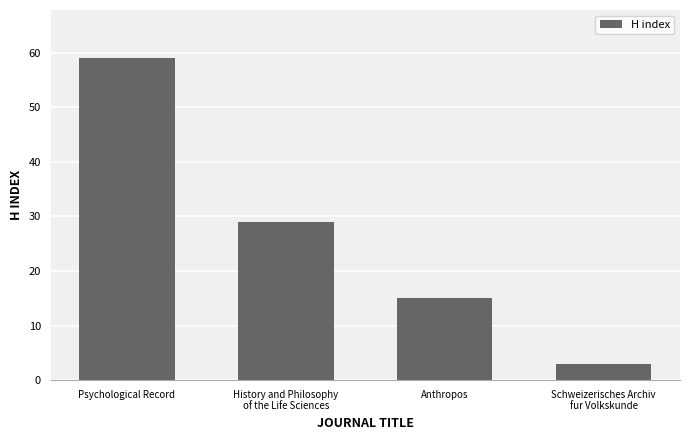

Reading left to right, what are all the values shown in this chart?

59	29	15	3